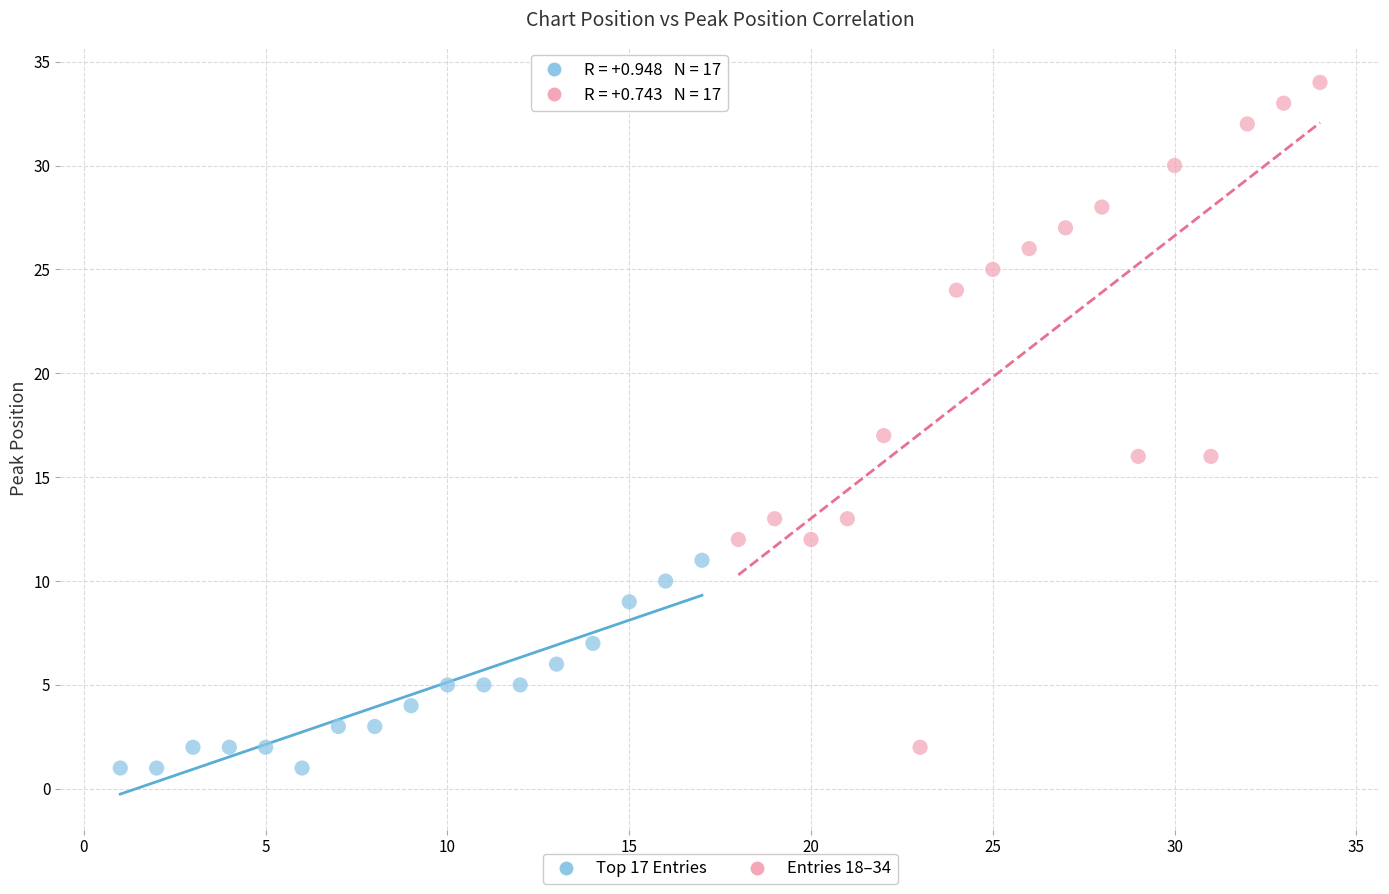

Which series has the largest Y range (max minus min)?

Entries 18–34